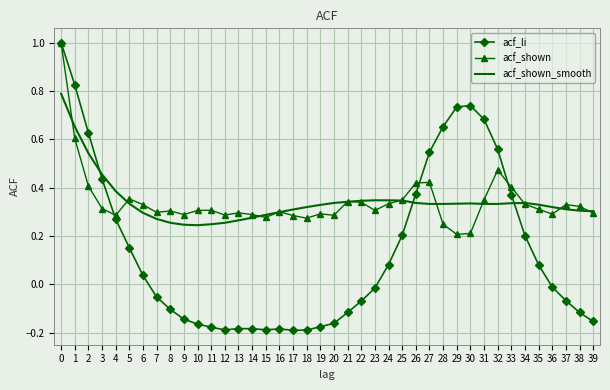

True or false: acf_shown has a value of 1.7 at 0.

False